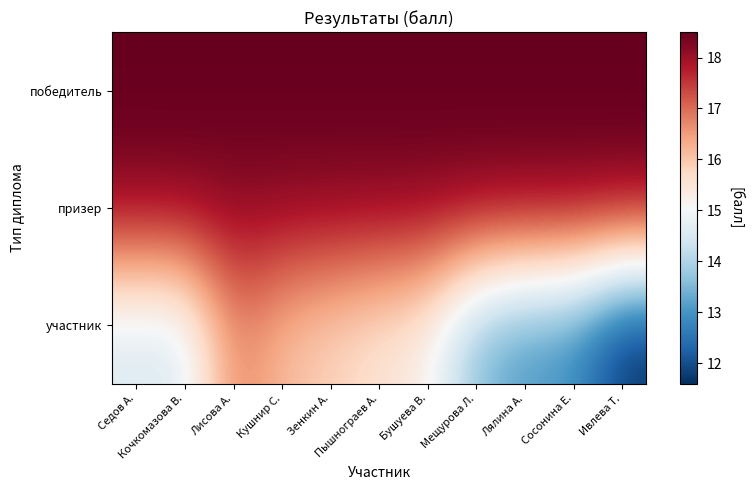

Which series has the largest total across all categories?

победитель